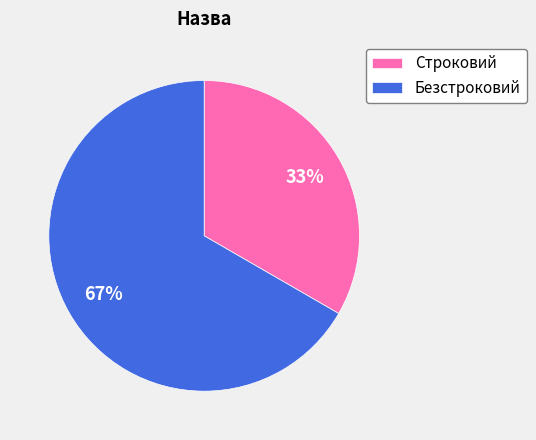

To the nearest percent, what is the combined percentage of Строковий and Безстроковий?

100%